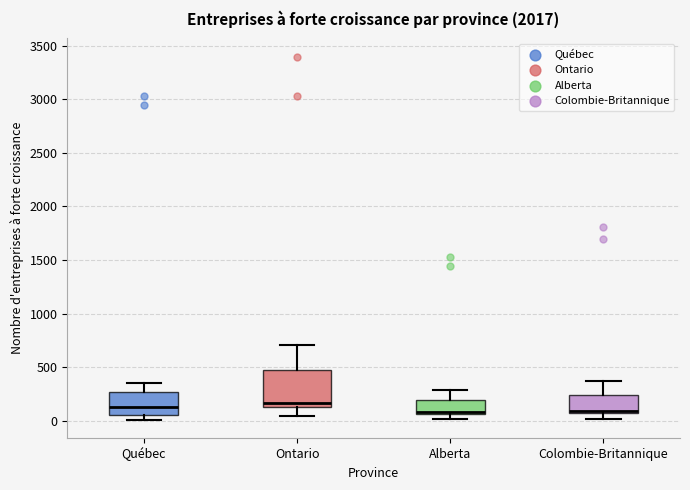

Reading left to right, transcribe this box plot: for each box, give where its median line is, the range the box spans, and where its two whiskers end, as read against the y-axis. The values are not printed on the chart, so give them approximately, as read against the axis.

Québec: median 150, box 50 to 250, whiskers 0 to 350
Ontario: median 150 (just above the box's lower edge), box 150 to 450, whiskers 50 to 700
Alberta: median 100, box 50 to 200, whiskers 0 to 300
Colombie-Britannique: median 100, box 50 to 250, whiskers 0 to 350